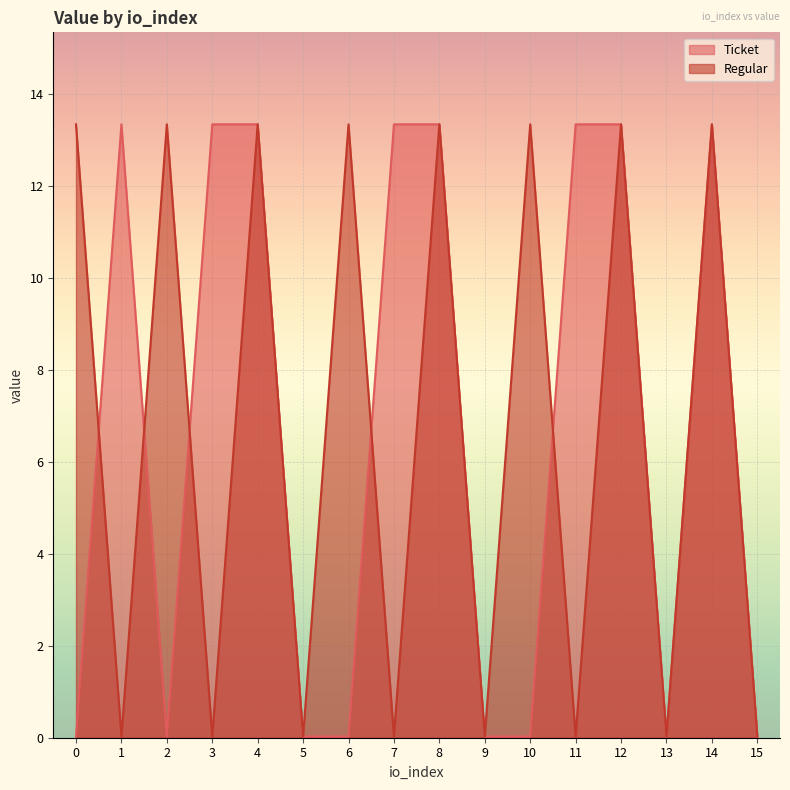

Which series has the largest total across all categories?

Ticket